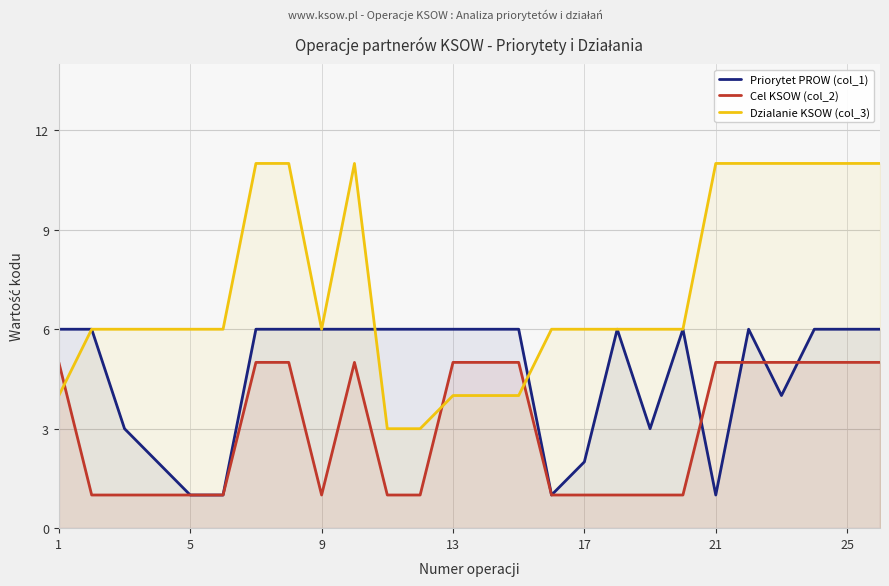

In Priorytet PROW (col_1), how many points are lower than both neighbors (excluding endpoints)?

4